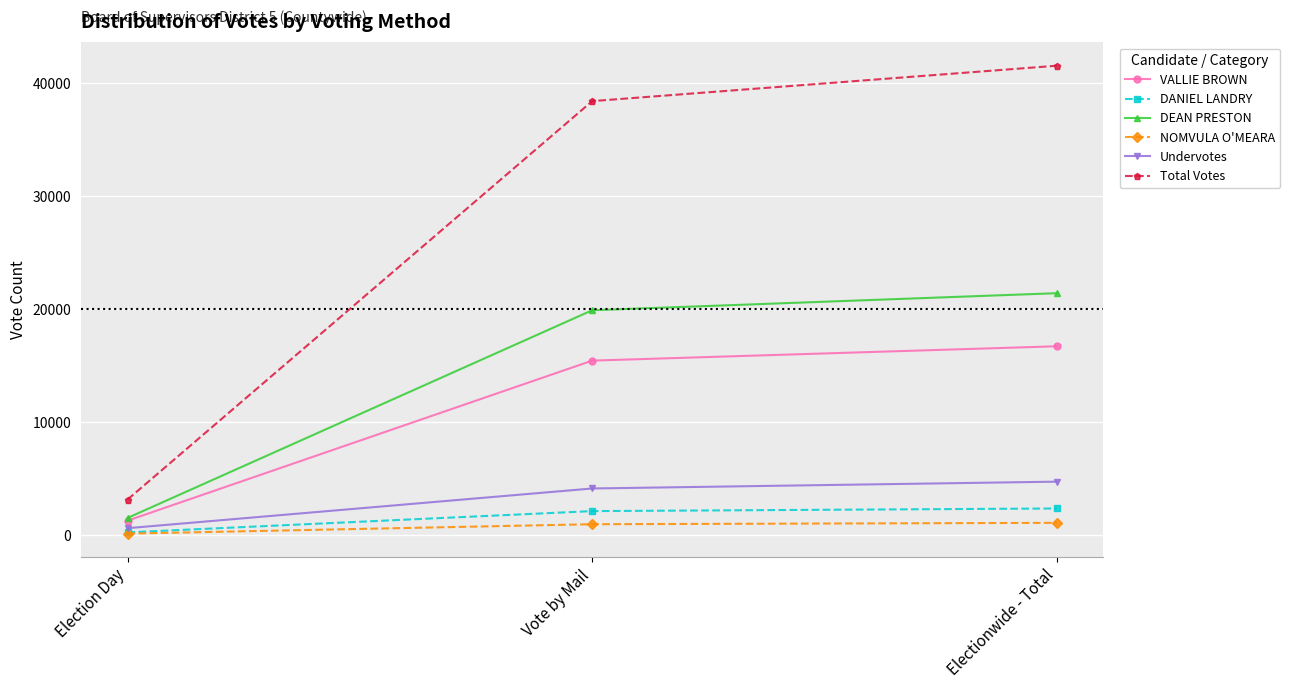

What is the sum of the VALLIE BROWN values at Election Day and Electionwide - Total?

17985